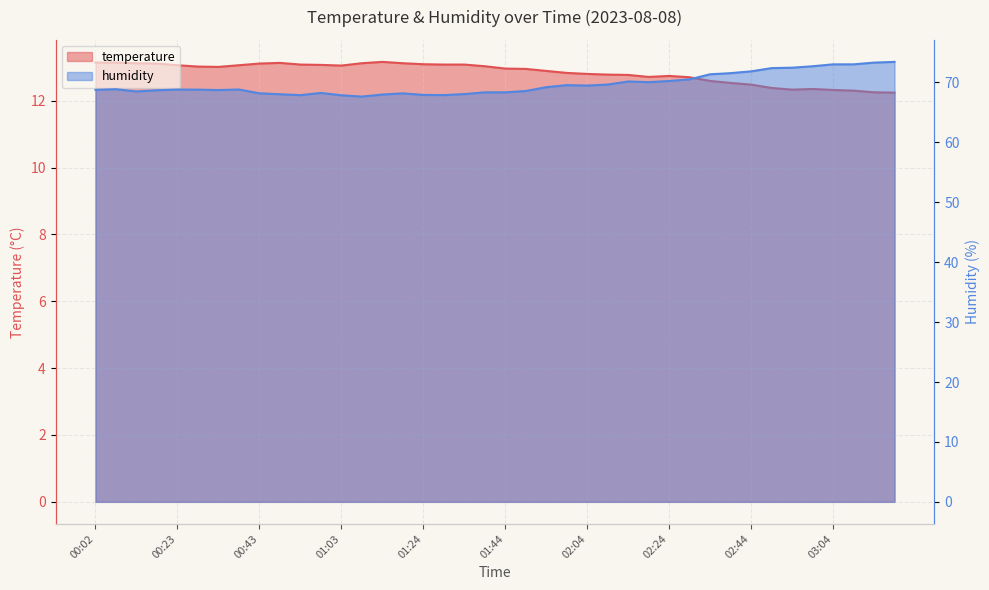

True or false: temperature and humidity cross at least once.

False